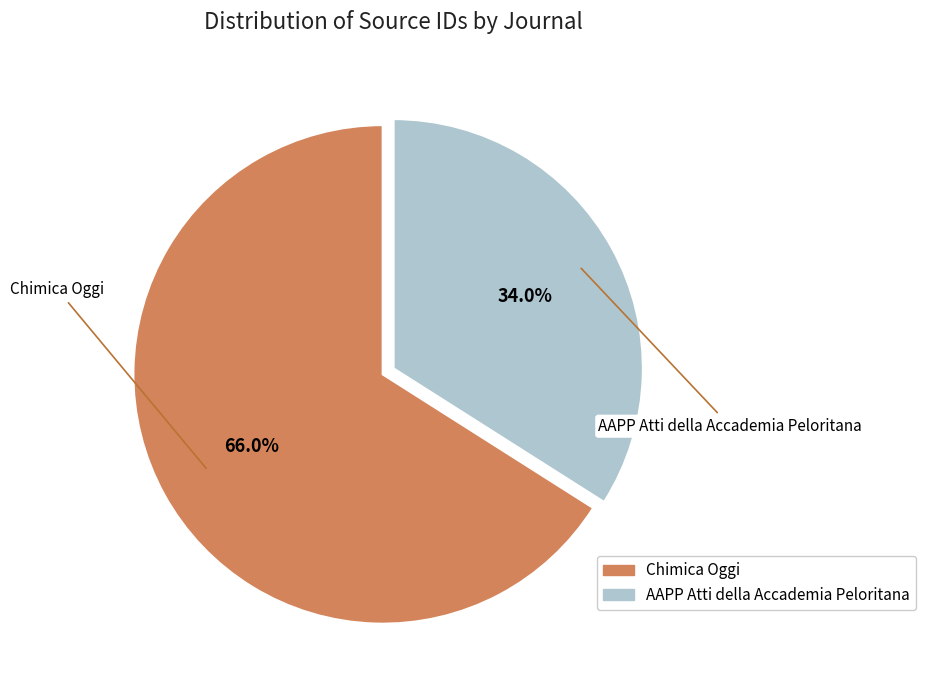

What is the smallest slice in the pie chart?

AAPP Atti della Accademia Peloritana